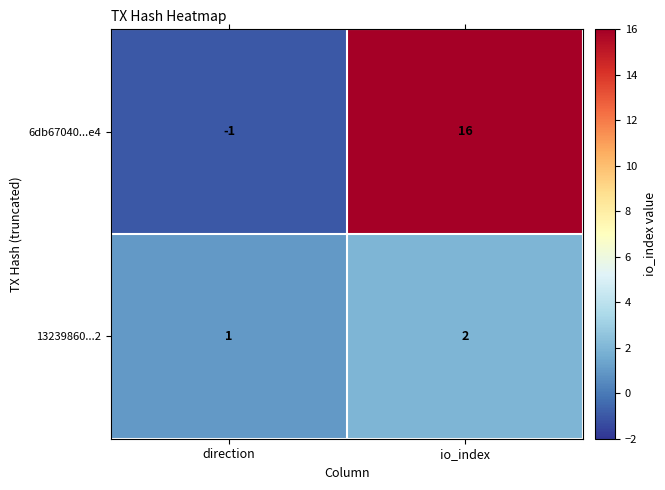

List the series in order of their overall mean, highest first.

6db67040...e4, 13239860...2